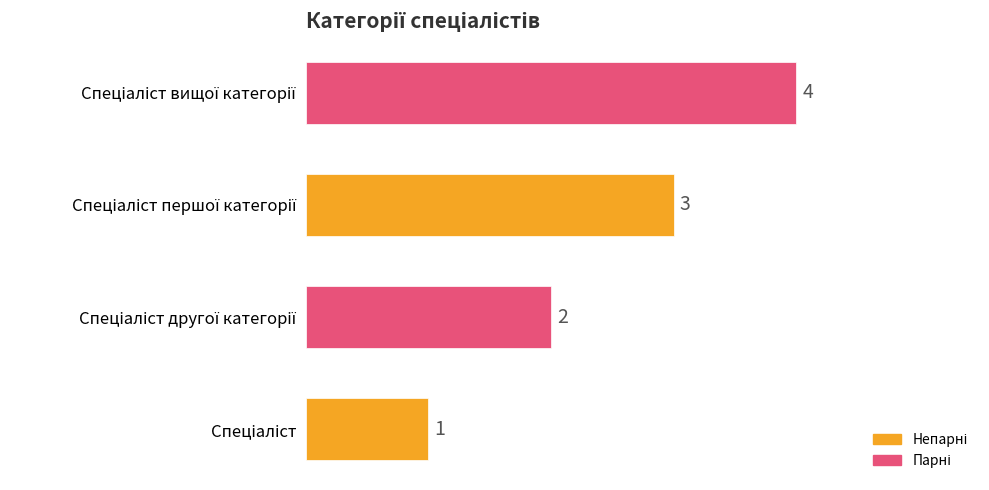

What is the maximum value shown in the chart?

4